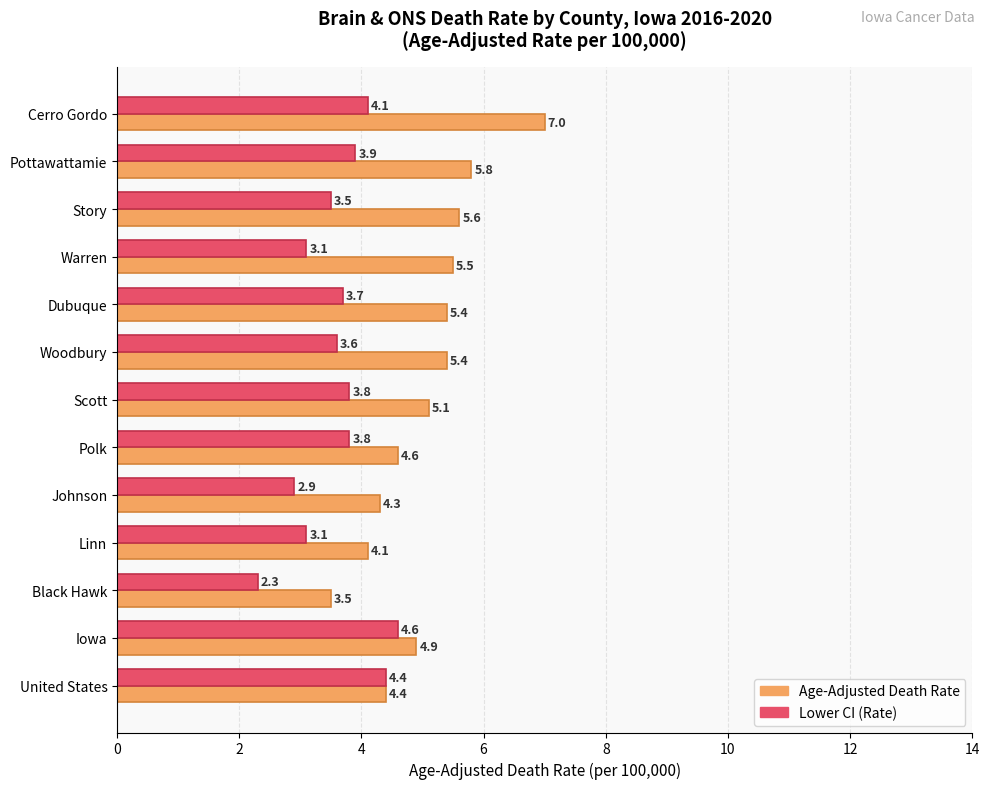

What is the spread (max minus min) of values at Pottawattamie?

1.9